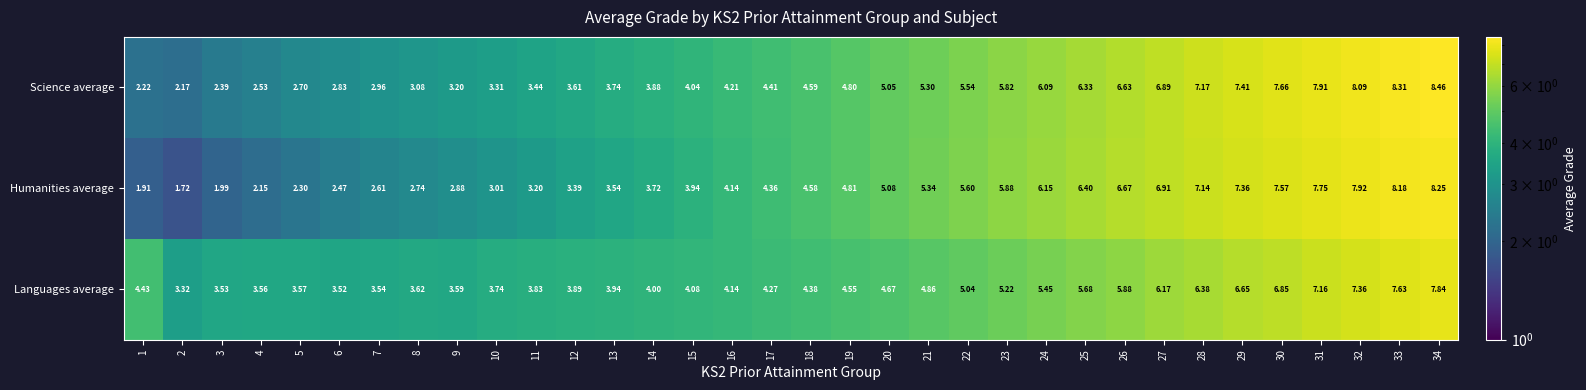

Which series changed the most between 24 and 30?

Science average